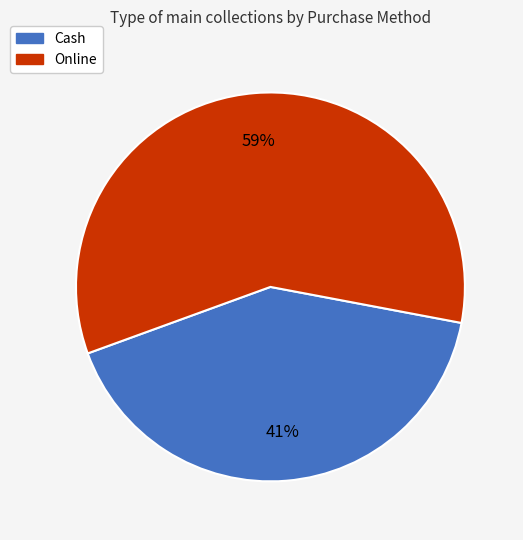

Which has a higher value, Cash or Online?

Online